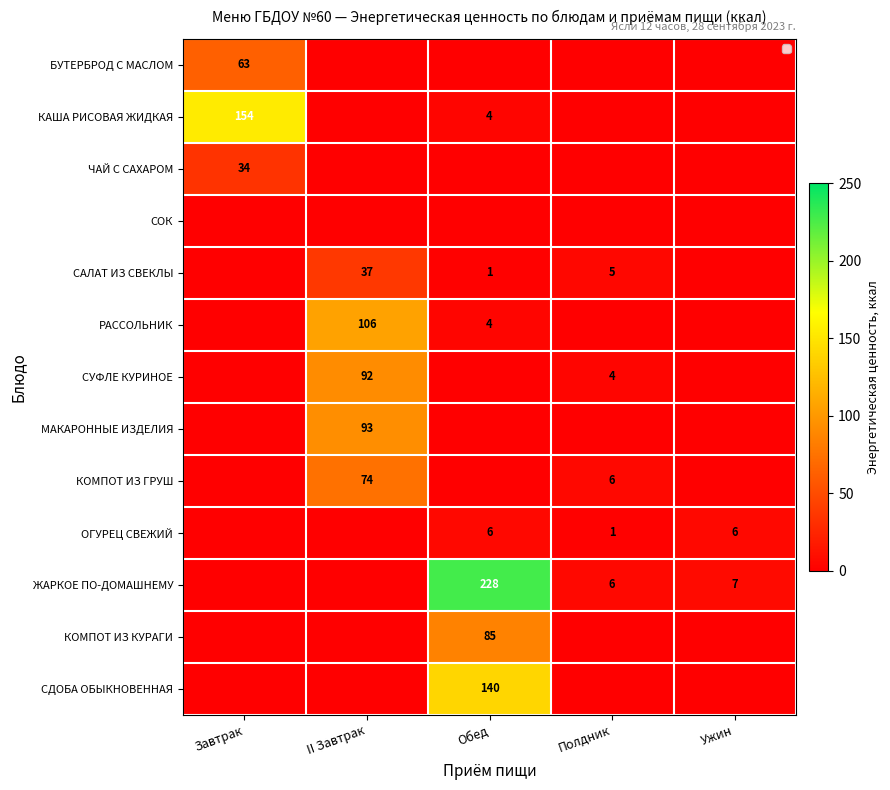

True or false: МАКАРОННЫЕ ИЗДЕЛИЯ has a value of 56 at II Завтрак.

False